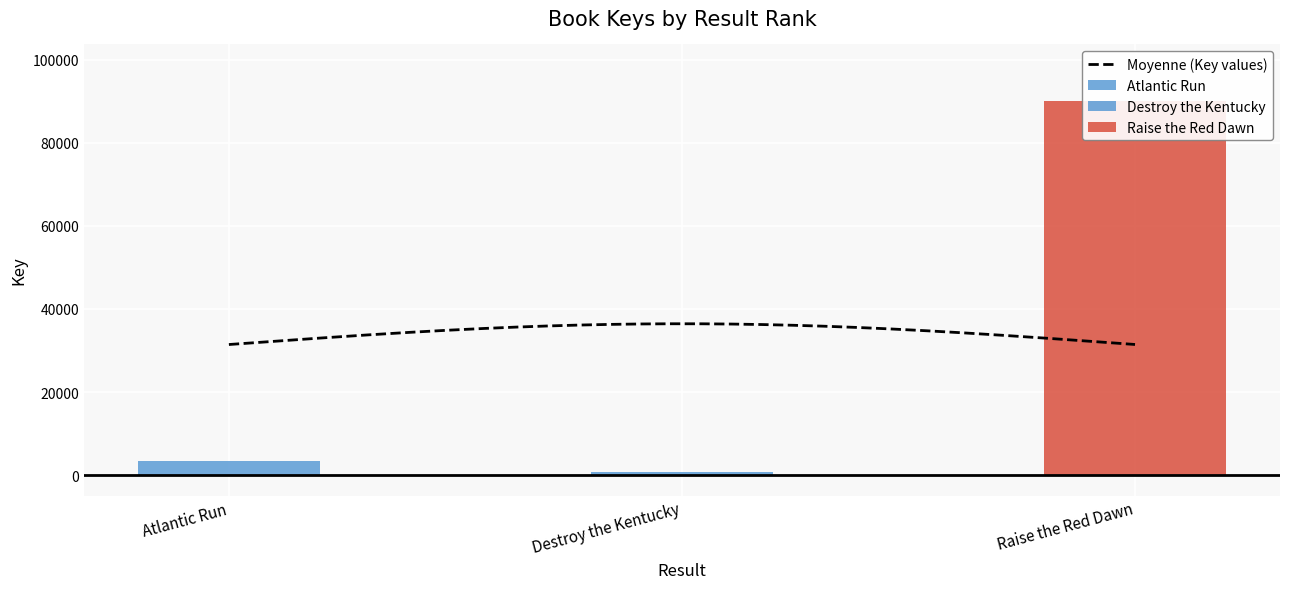

The value at Atlantic Run is 3321. True or false?

True